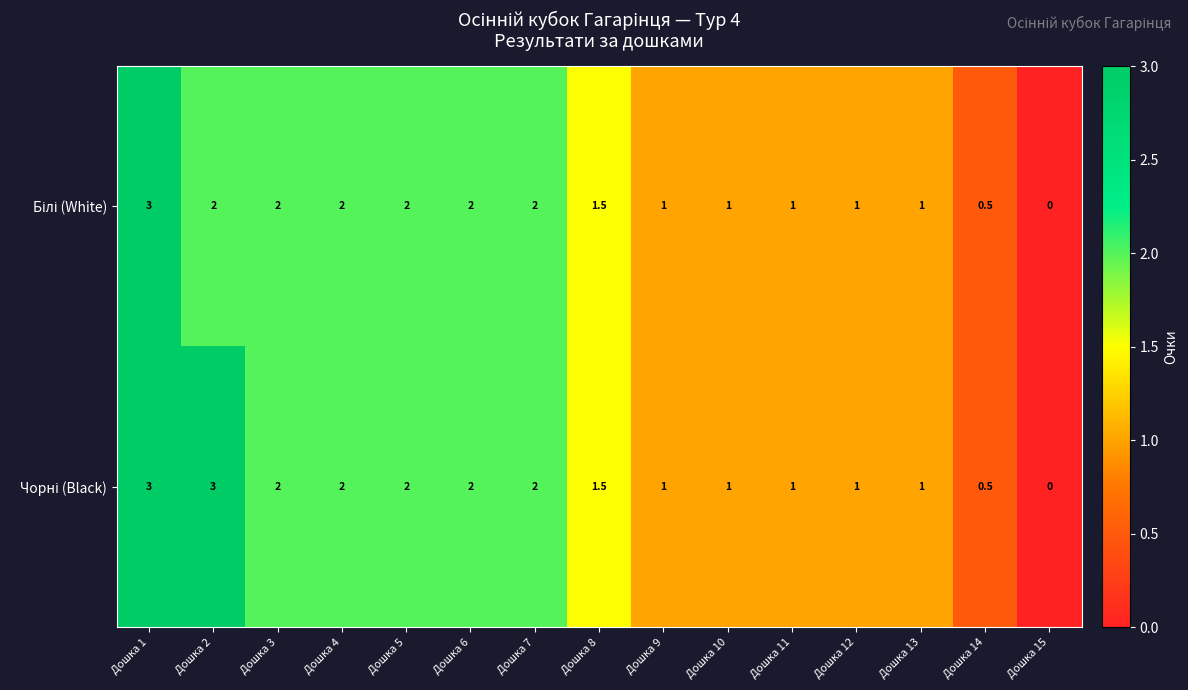

What is the total value across all series at Дошка 6?

4.0